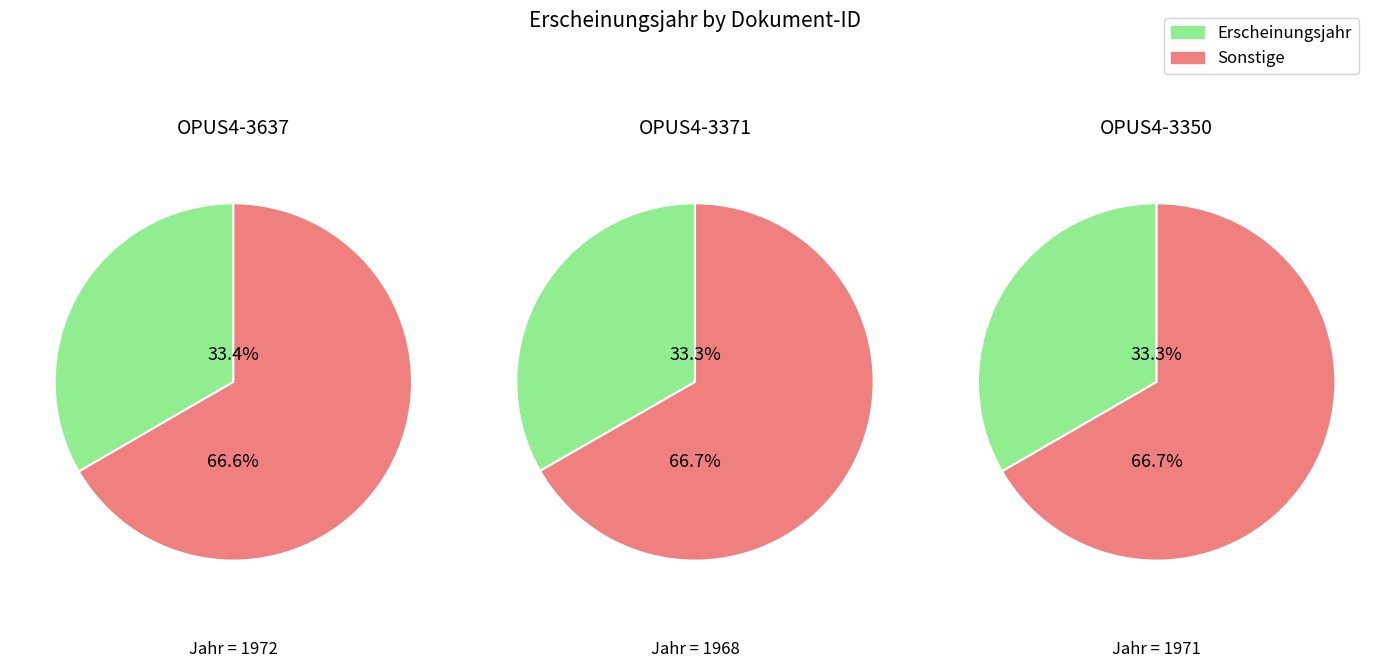

Which category has the smallest portion of the pie?

OPUS4-3371